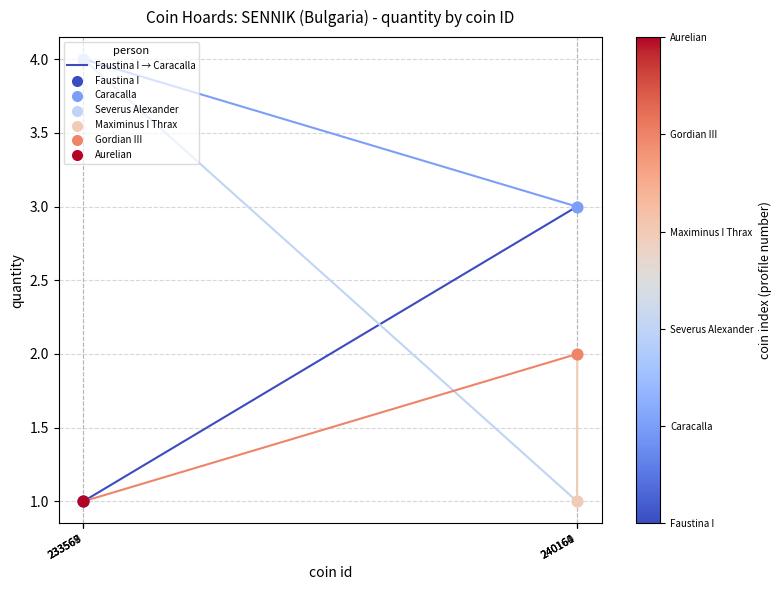

What is the ratio of the value at 233568 to the value at 240160?

0.3